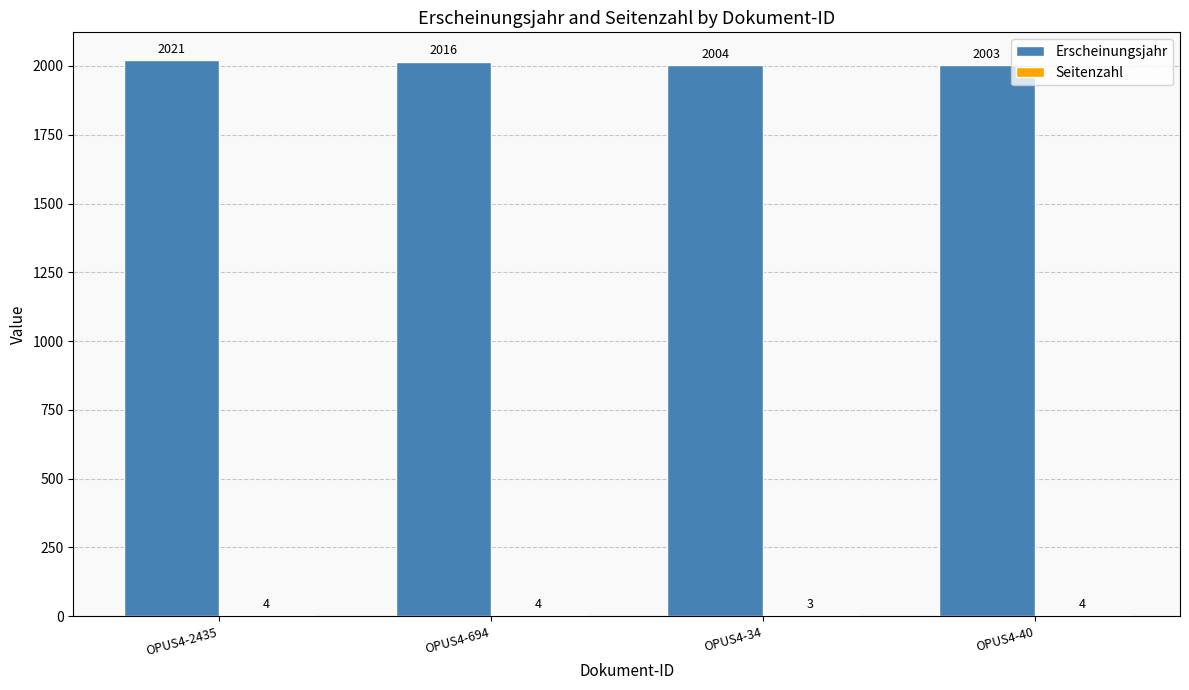

Which series has the largest total across all categories?

Erscheinungsjahr